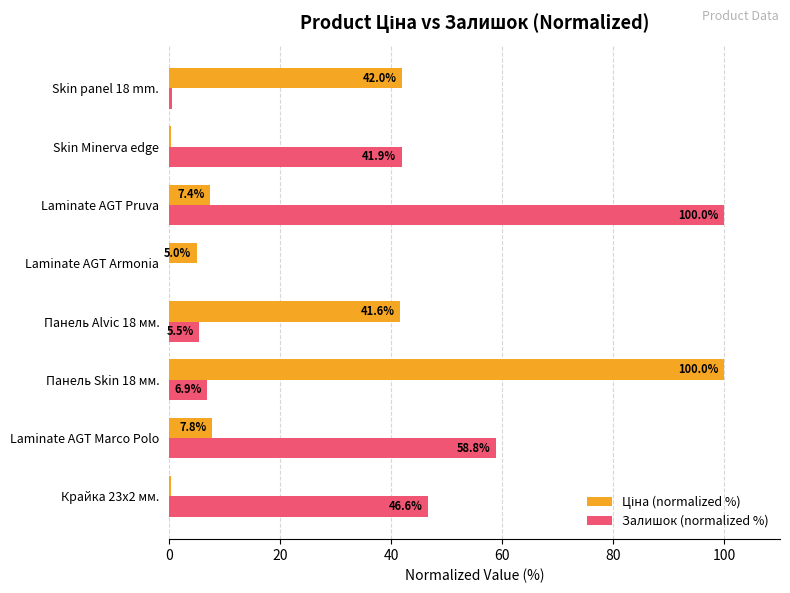

Is it true that Залишок (normalized %) equals 27.6 at Skin Minerva edge?

False